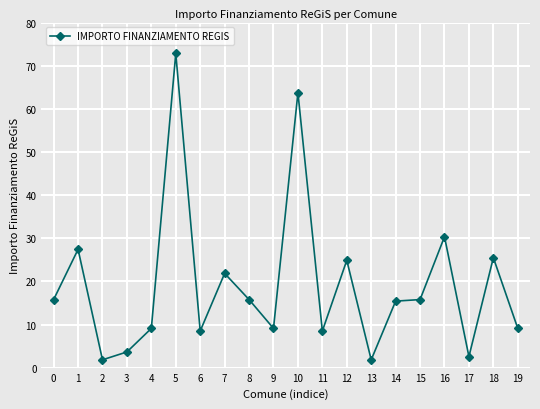

Does the chart have visible grid lines?

Yes